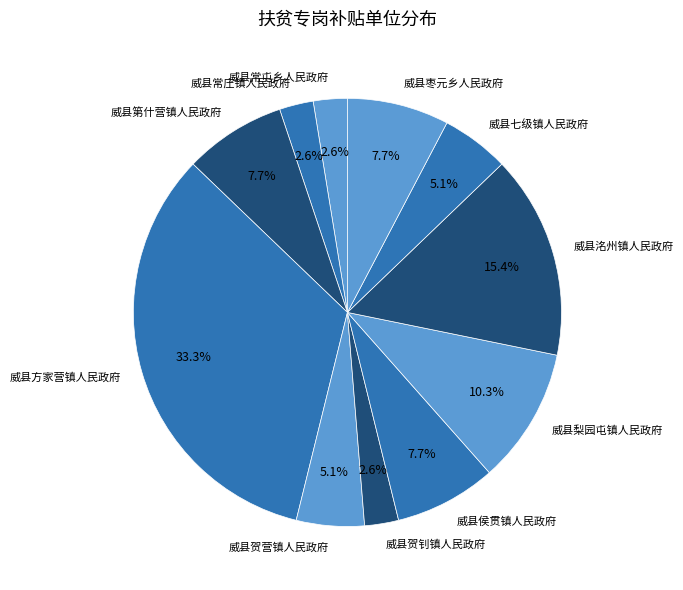

What is the largest slice in the pie chart?

威县方家营镇人民政府